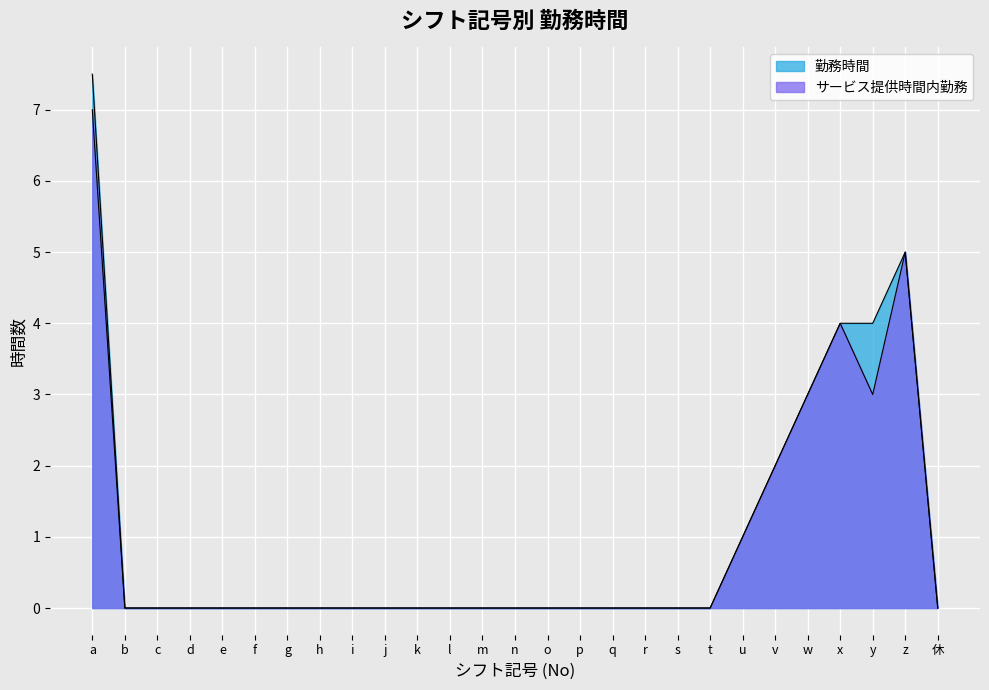

The value of 勤務時間 at 休 is 0.0. True or false?

True